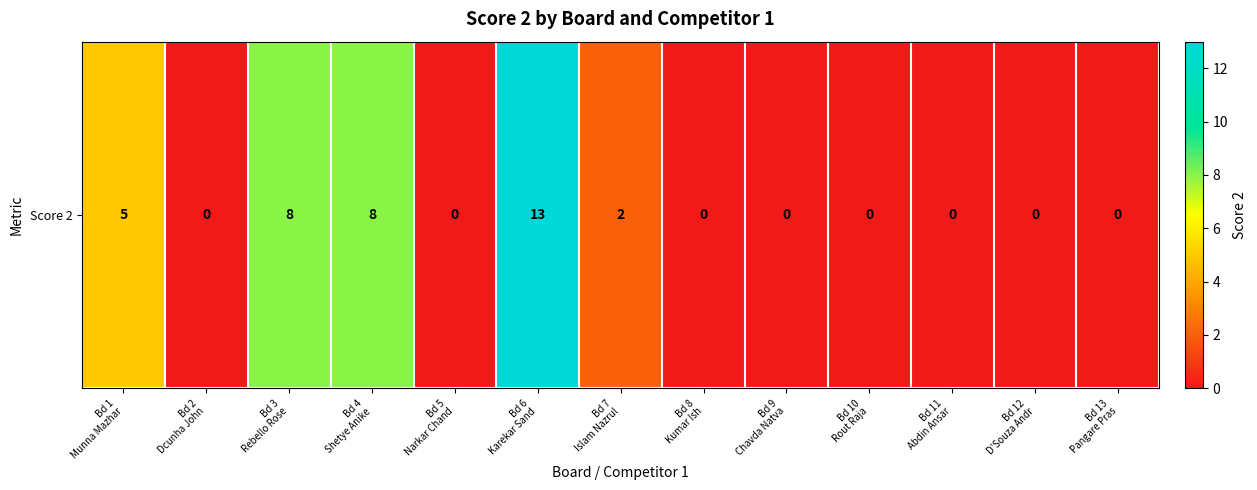

List the labels in order of value, smallest first.

Bd 2
Dcunha John, Bd 5
Narkar Chand, Bd 8
Kumar Ish, Bd 9
Chavda Natva, Bd 10
Rout Raja, Bd 11
Abdin Ansar, Bd 12
D'Souza Andr, Bd 13
Pangare Pras, Bd 7
Islam Nazrul, Bd 1
Munna Mazhar, Bd 3
Rebello Rose, Bd 4
Shetye Anike, Bd 6
Karekar Sand